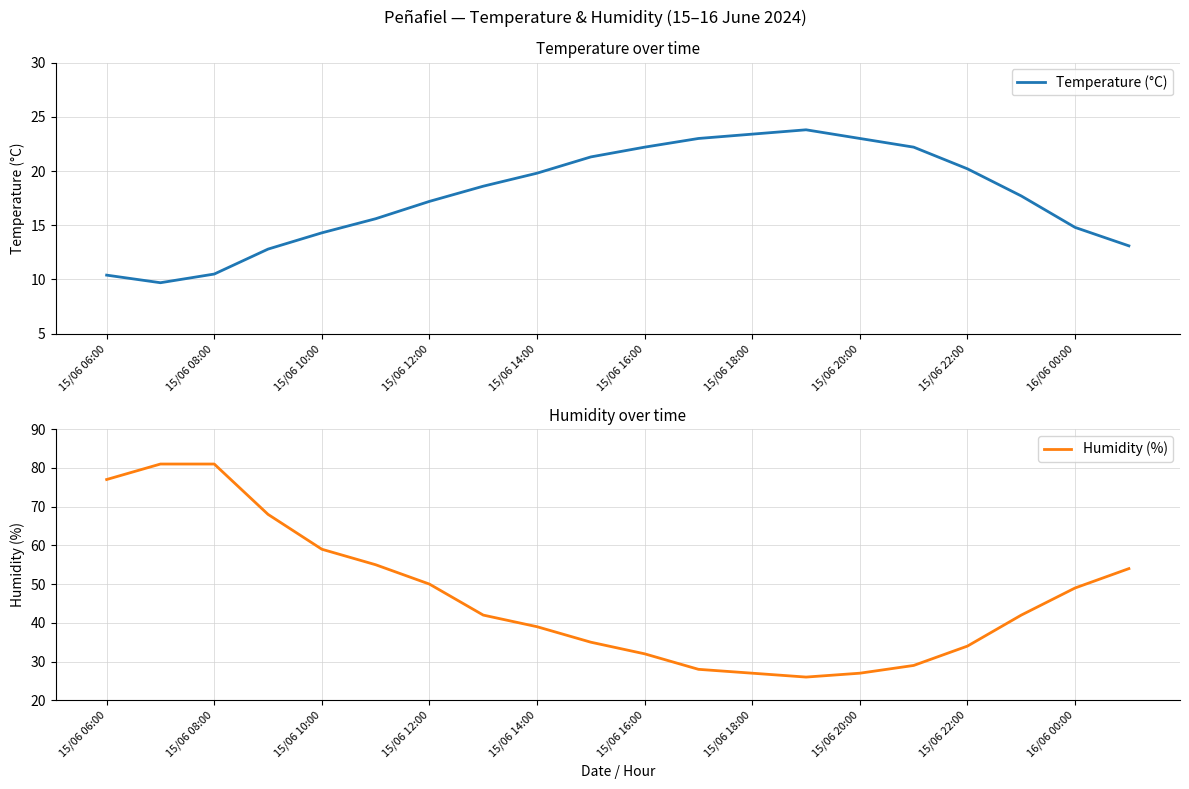

In Temperature (°C), how many points are lower than both neighbors (excluding endpoints)?

1